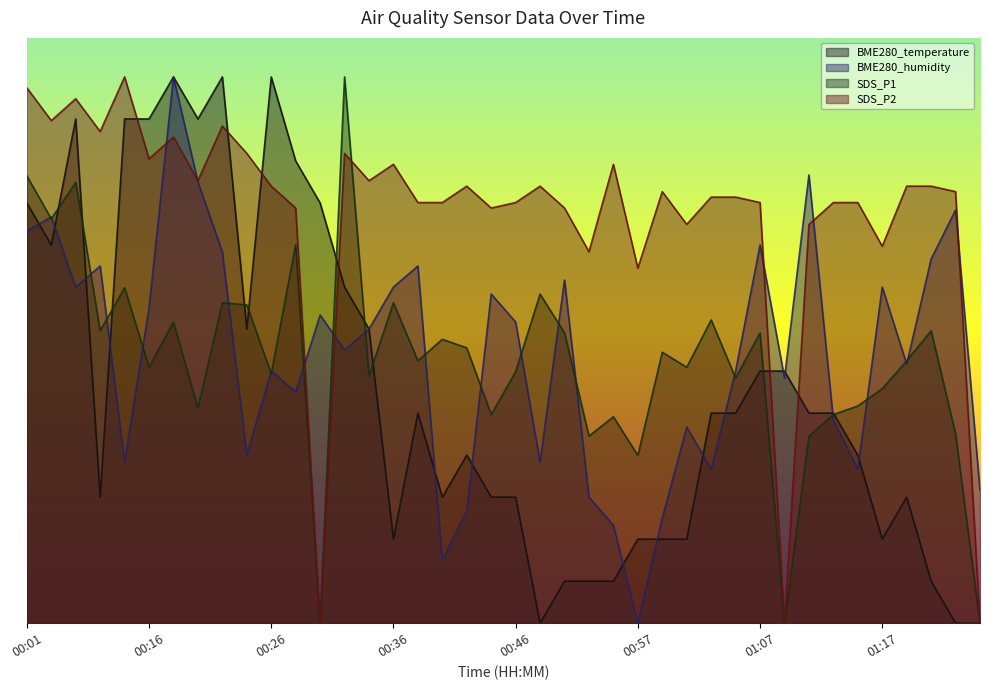

List the series in order of their peak value, highest first.

BME280_temperature, BME280_humidity, SDS_P1, SDS_P2